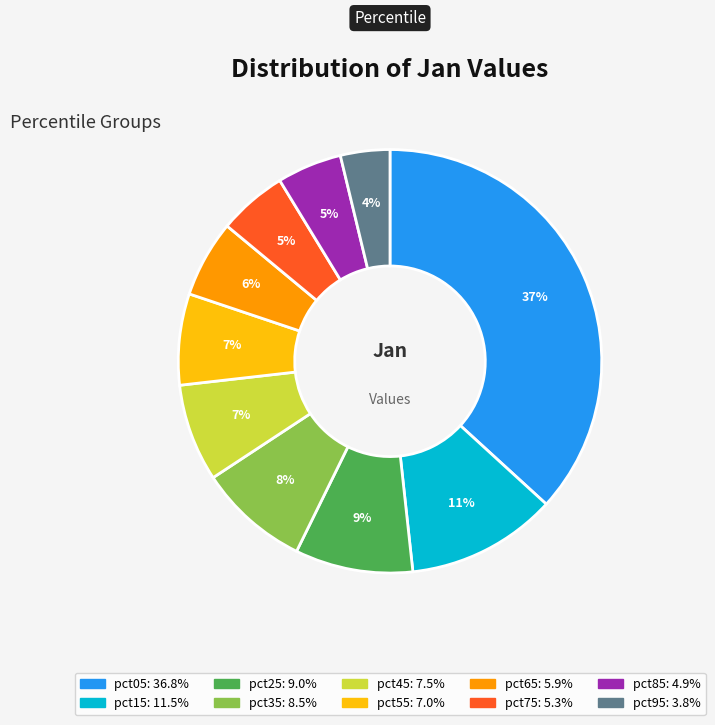

Between pct95 and pct75, which is larger?

pct75